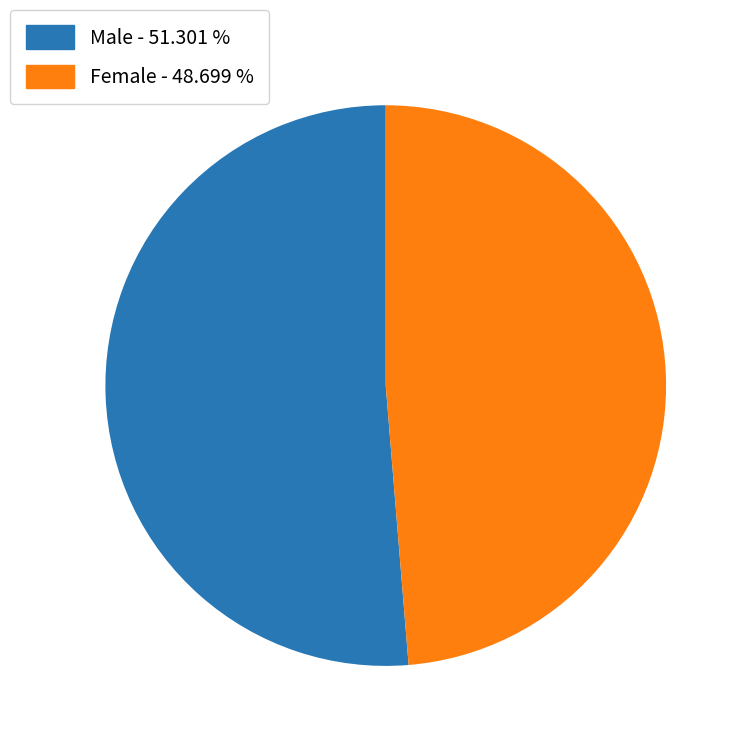

Is there a majority slice in this chart?

Yes